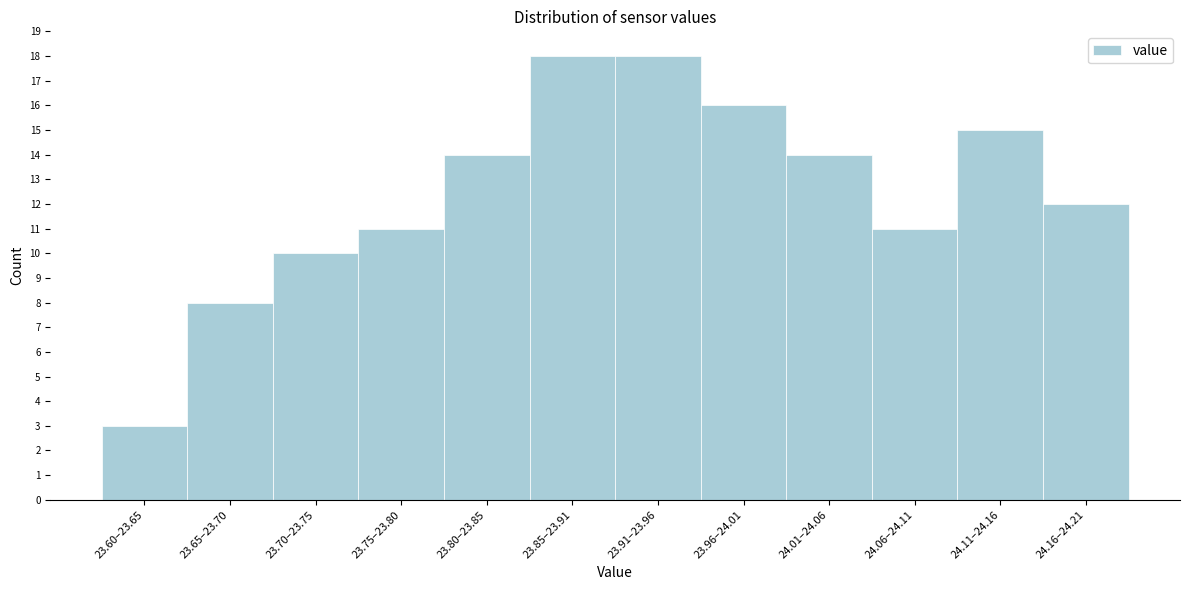

Reading left to right, transcribe all the data shown in this chart.

23.60–23.65=3	23.65–23.70=8	23.70–23.75=10	23.75–23.80=11	23.80–23.85=14	23.85–23.91=18	23.91–23.96=18	23.96–24.01=16	24.01–24.06=14	24.06–24.11=11	24.11–24.16=15	24.16–24.21=12